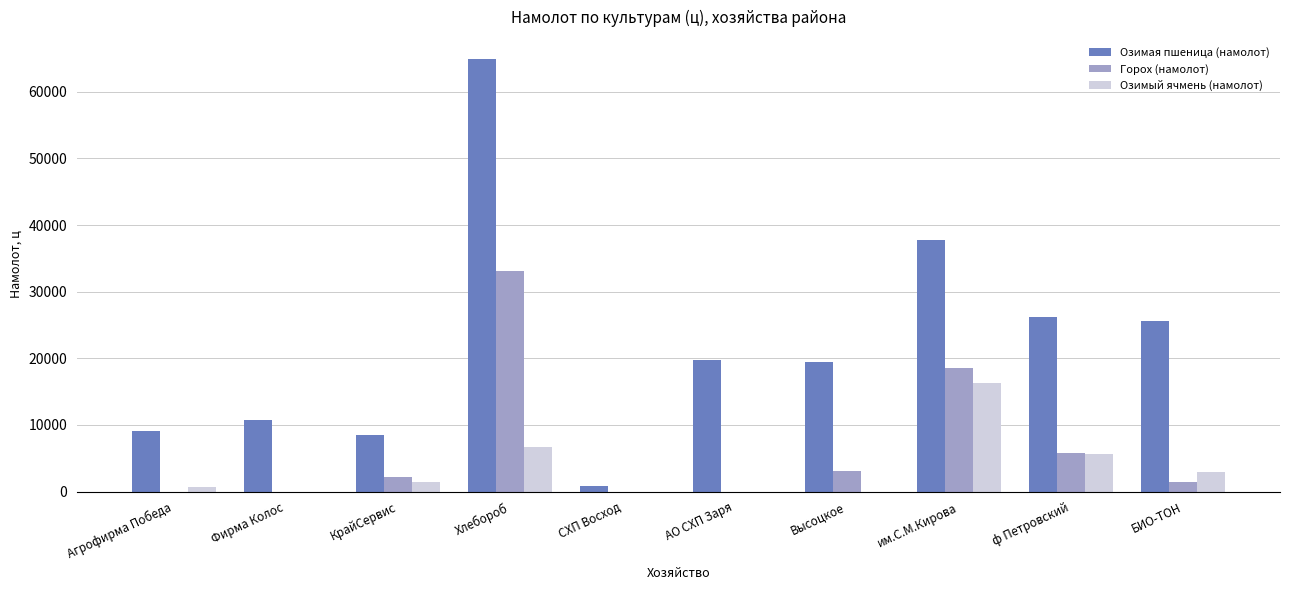

What are all the series names shown in the legend?

Озимая пшеница (намолот), Горох (намолот), Озимый ячмень (намолот)